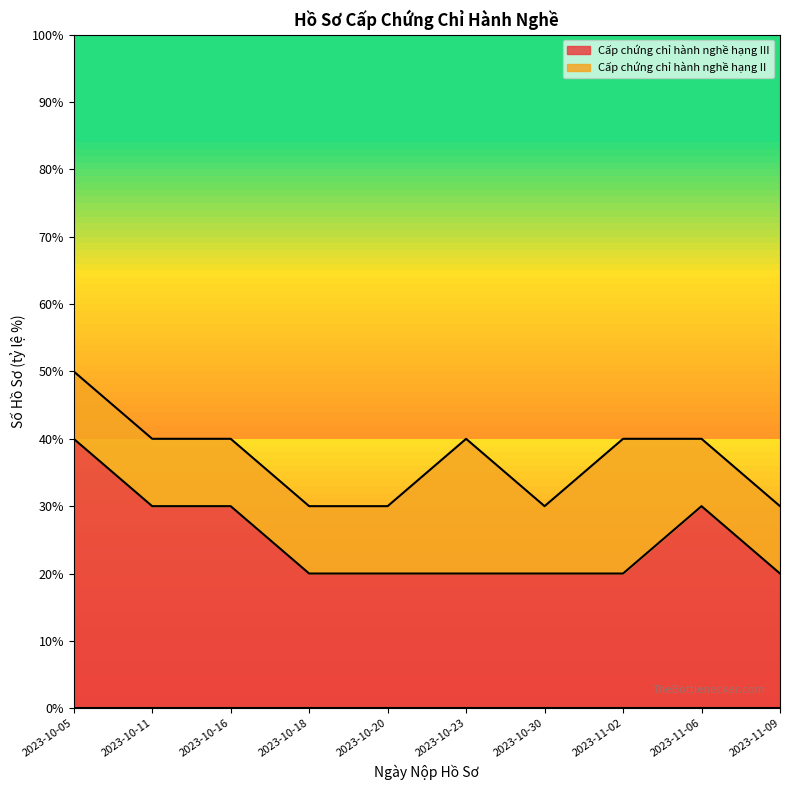

At which category does the chart reach its peak across all series?

2023-10-05